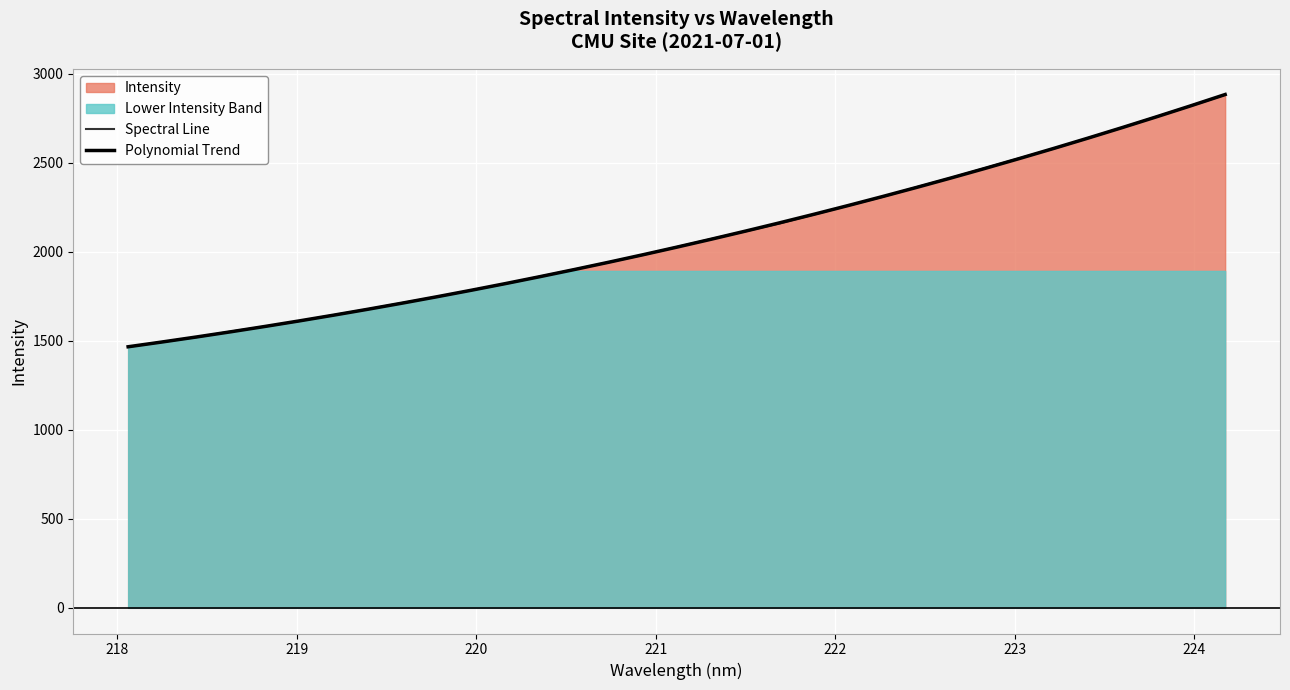

What is the difference between the maximum and second lowest values in the Spectral Line series?

1389.1